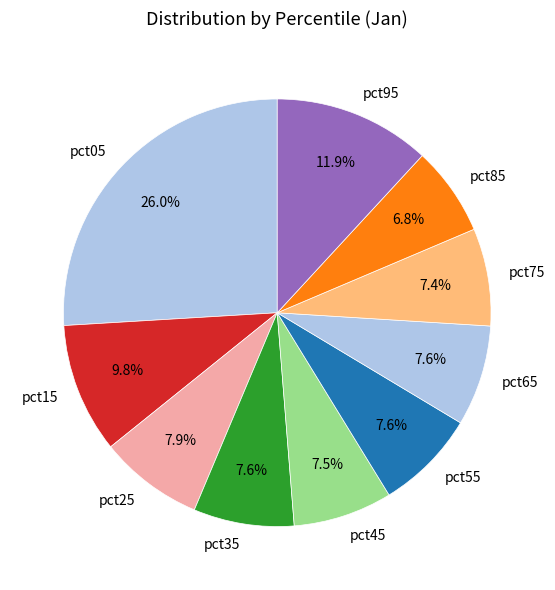

The pct15 slice represents 10% of the pie. True or false?

True